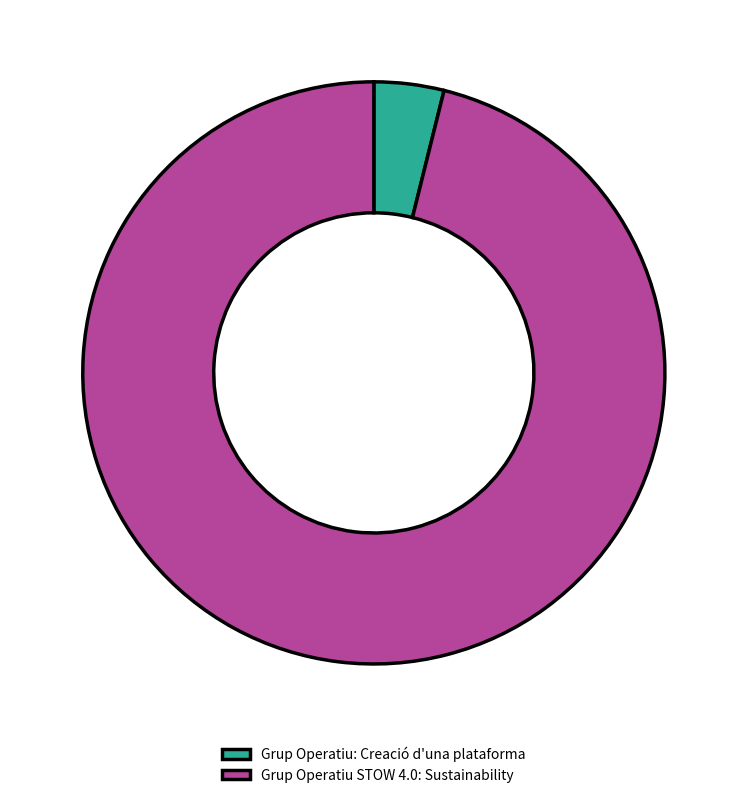

Rank the categories by value from highest to lowest.

Grup Operatiu STOW 4.0: Sustainability, Grup Operatiu: Creació d'una plataforma